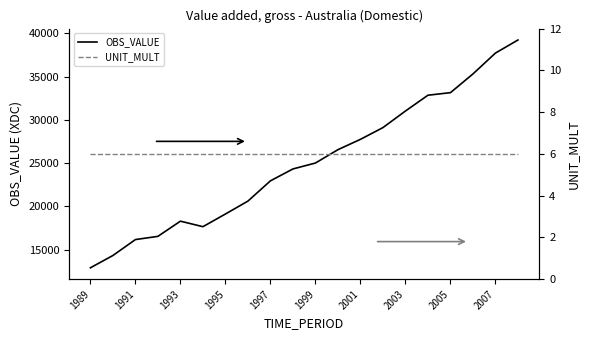

Is it true that OBS_VALUE equals 40432 at 1999?

False